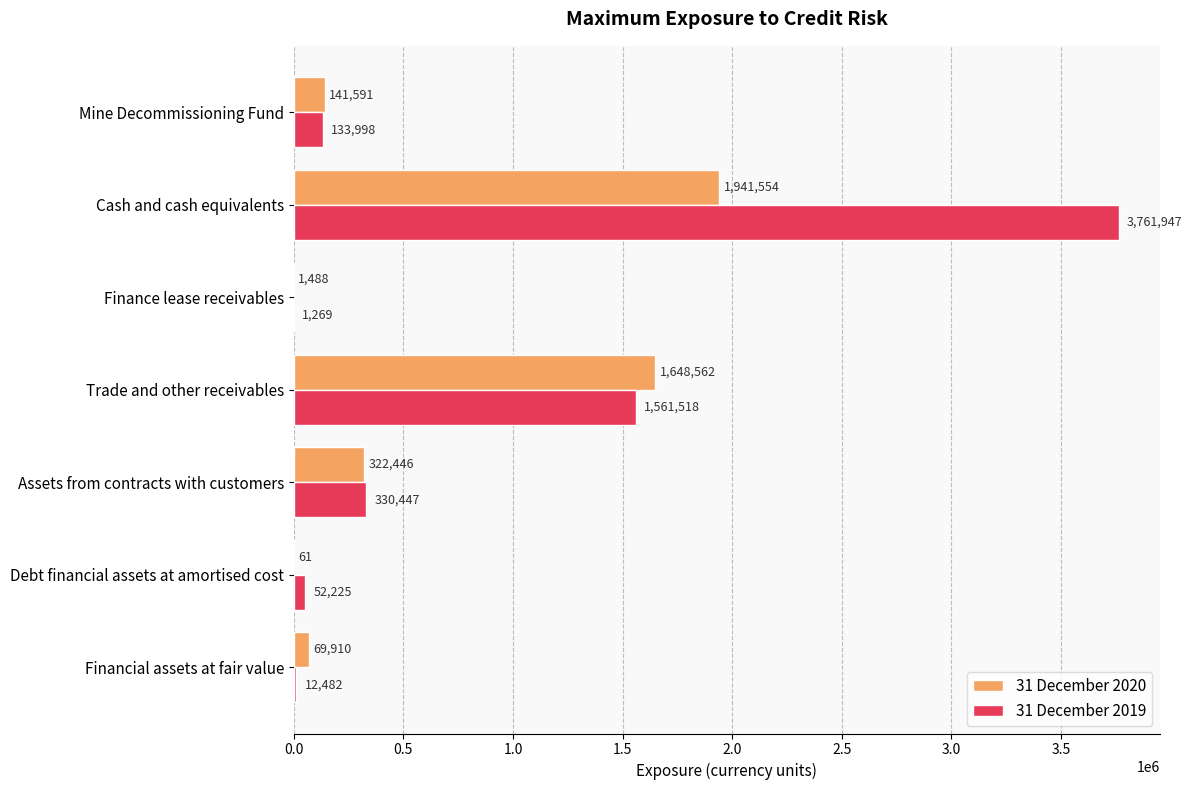

Read the 31 December 2020 value at Financial assets at fair value, to the nearest 10.

69910